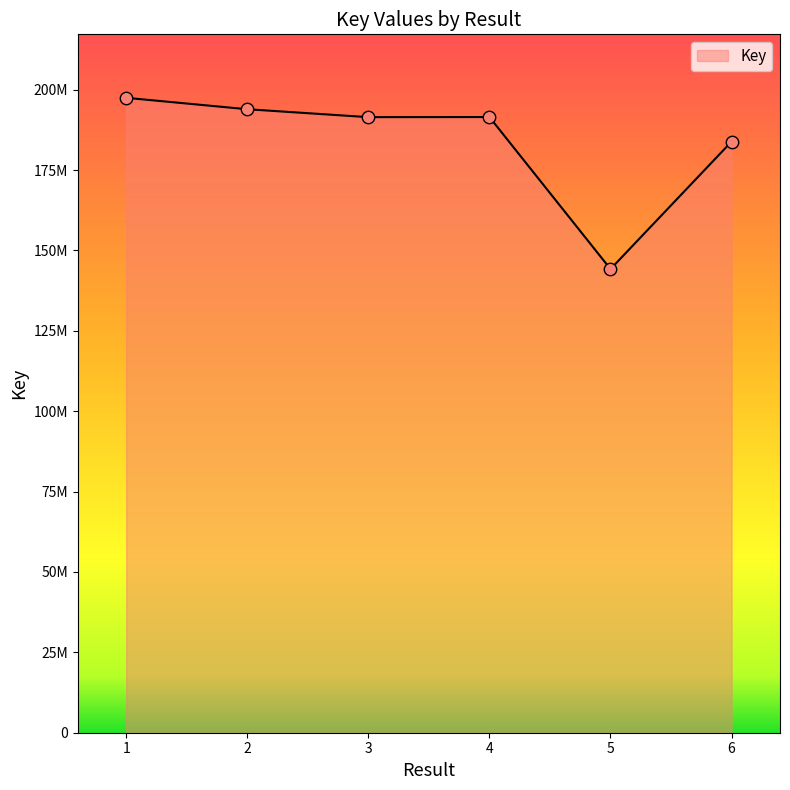

What is the change in value from 4 to 5?

-47283184